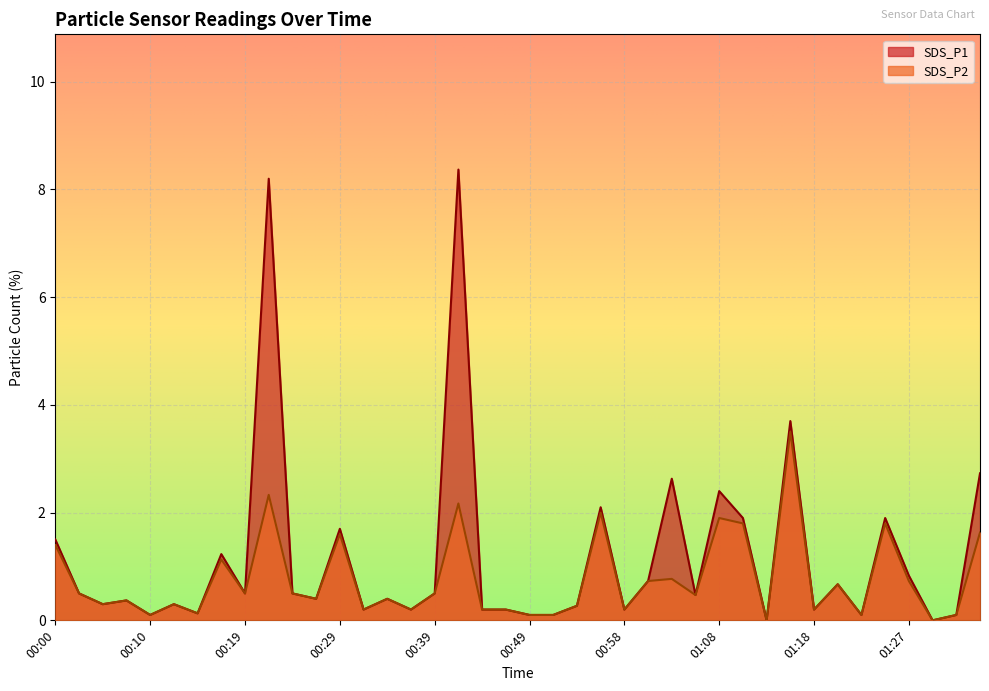

How many data points in SDS_P2 are above 0?

38